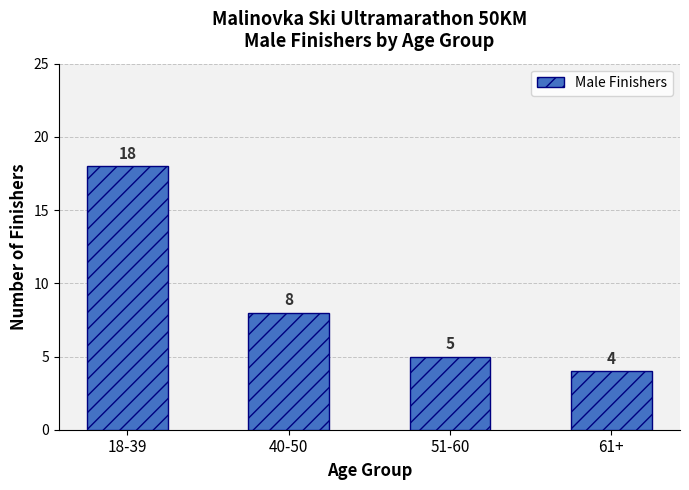

What is the minimum value shown in the chart?

4